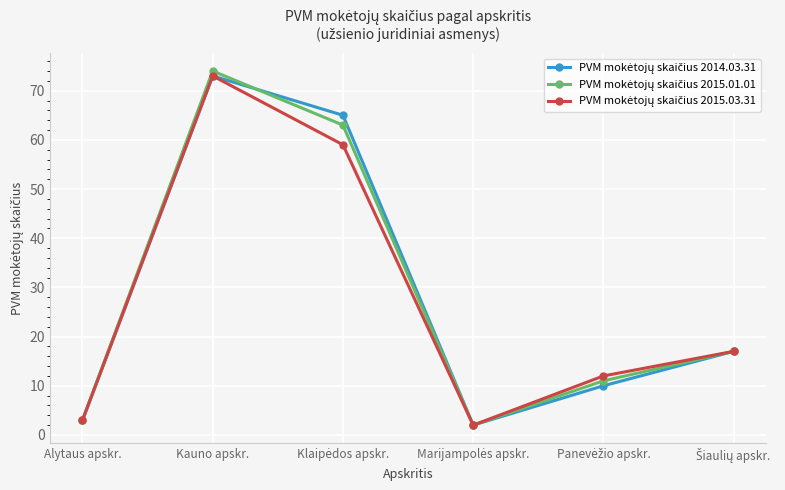

What is the greatest value displayed?

74